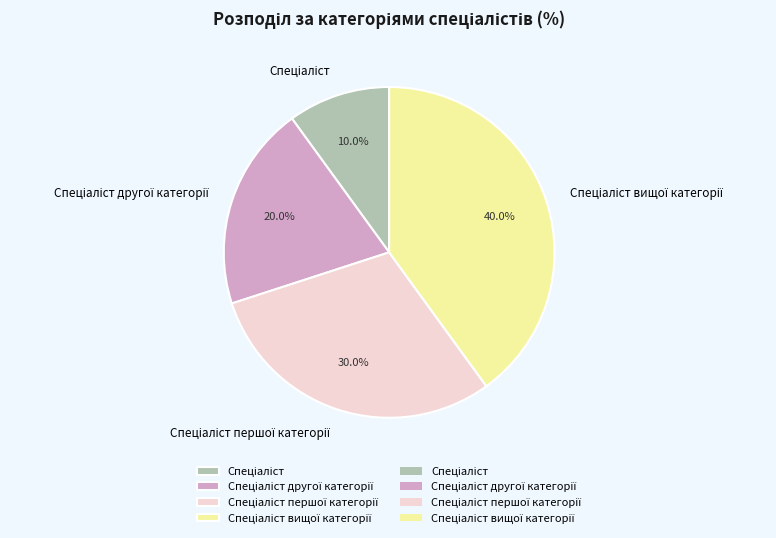

Is there a majority slice in this chart?

No